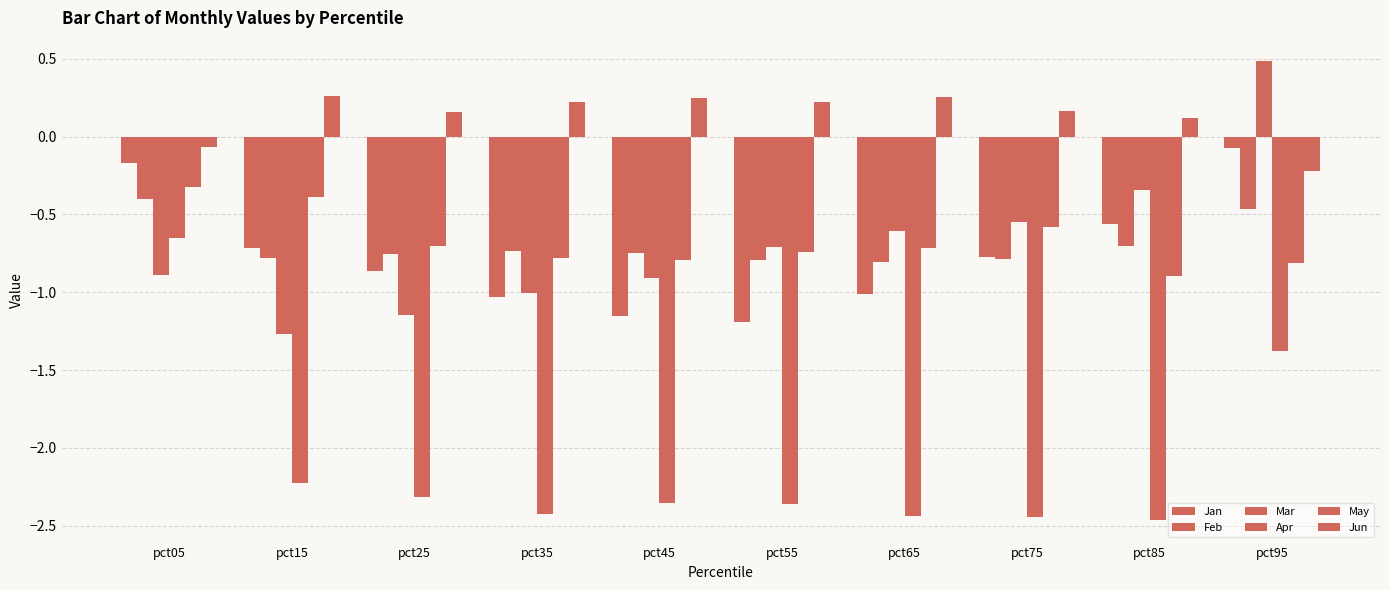

How many bars are there in total?

60